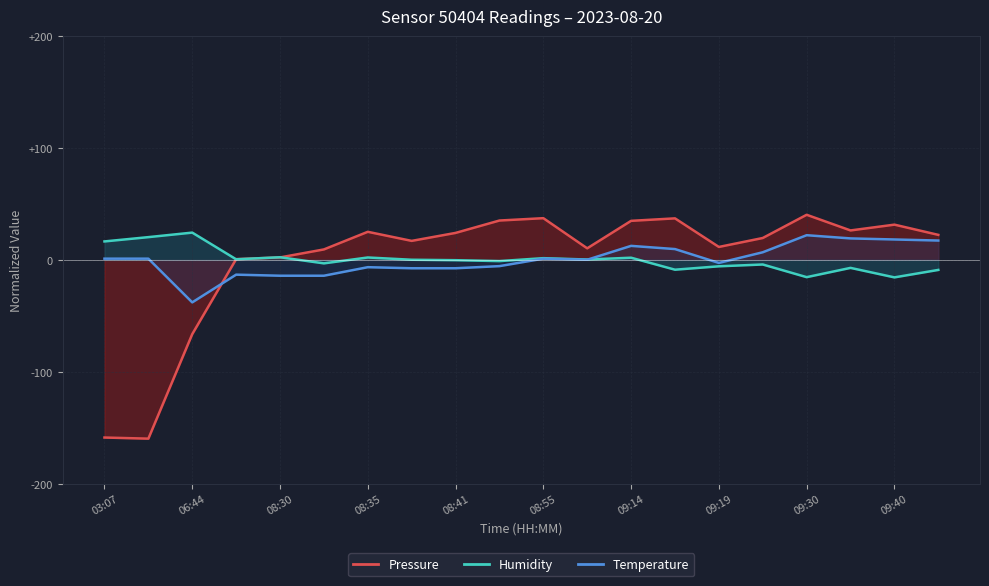

Which label corresponds to the smallest value in the chart?

03:12